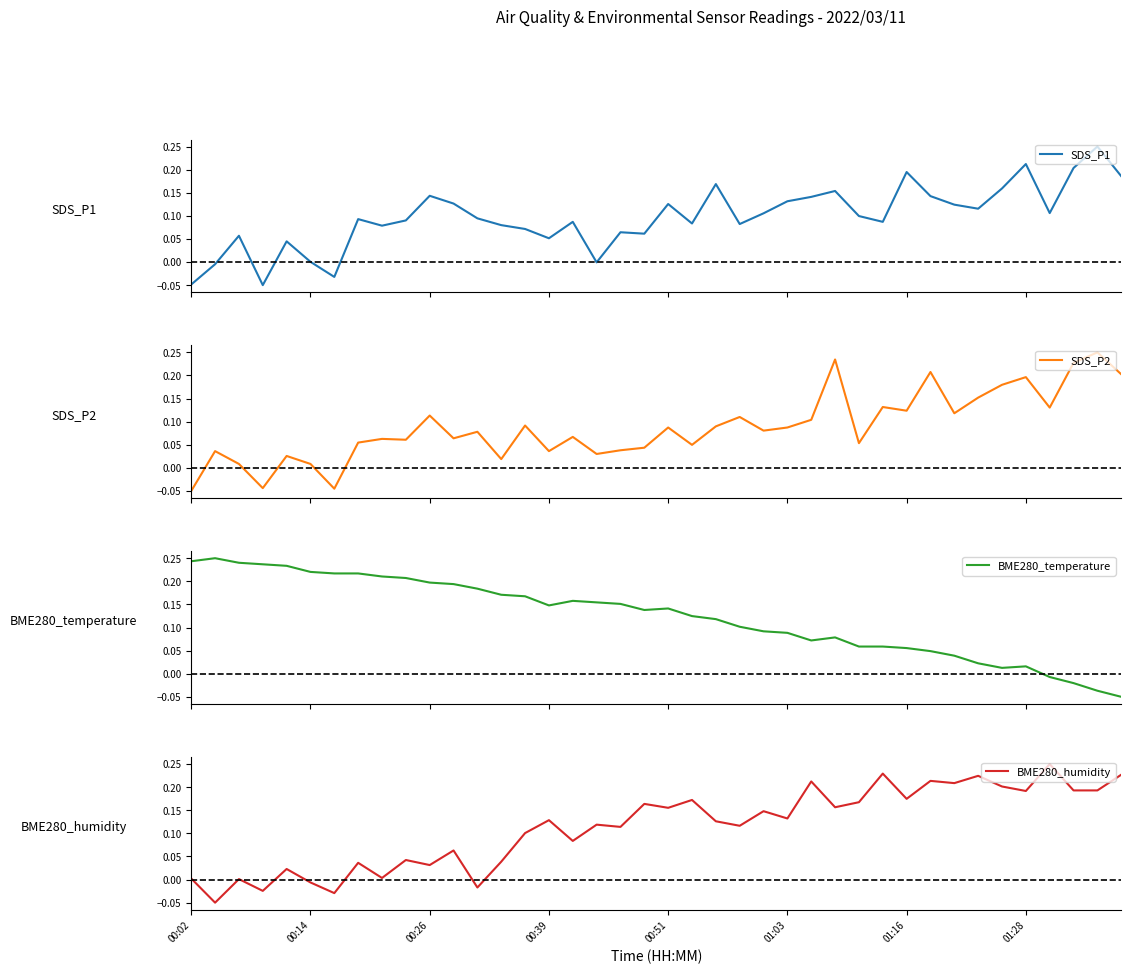

The value of BME280_humidity at 01:03 is 0.2. True or false?

False